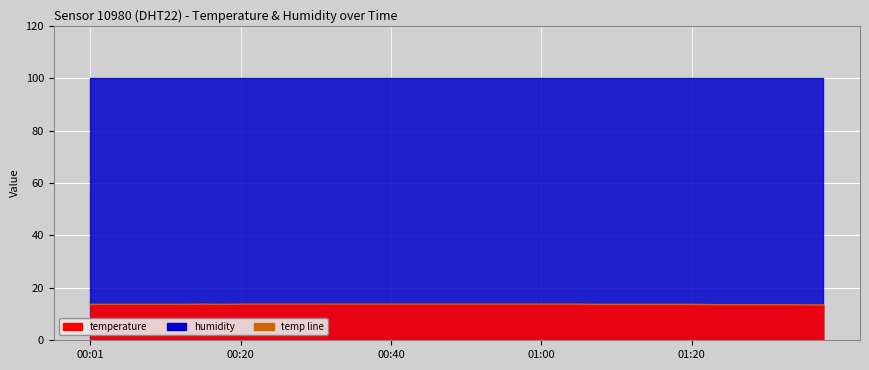

What is the difference between the maximum and minimum values?

0.3